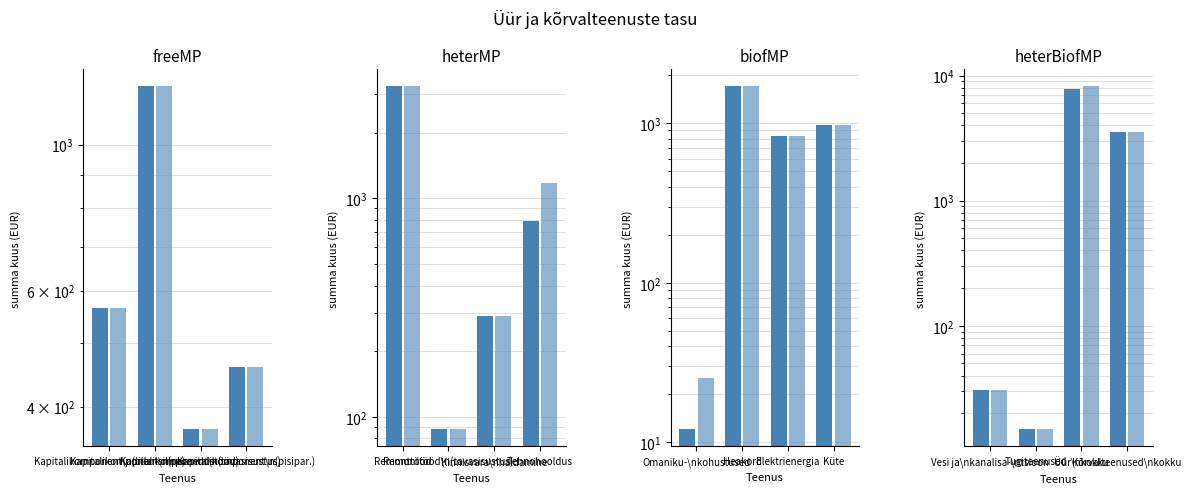

At which label is 01.05.2025 - 31.12.2025 closest to 4099?

Kõrvalteenused\nkokku